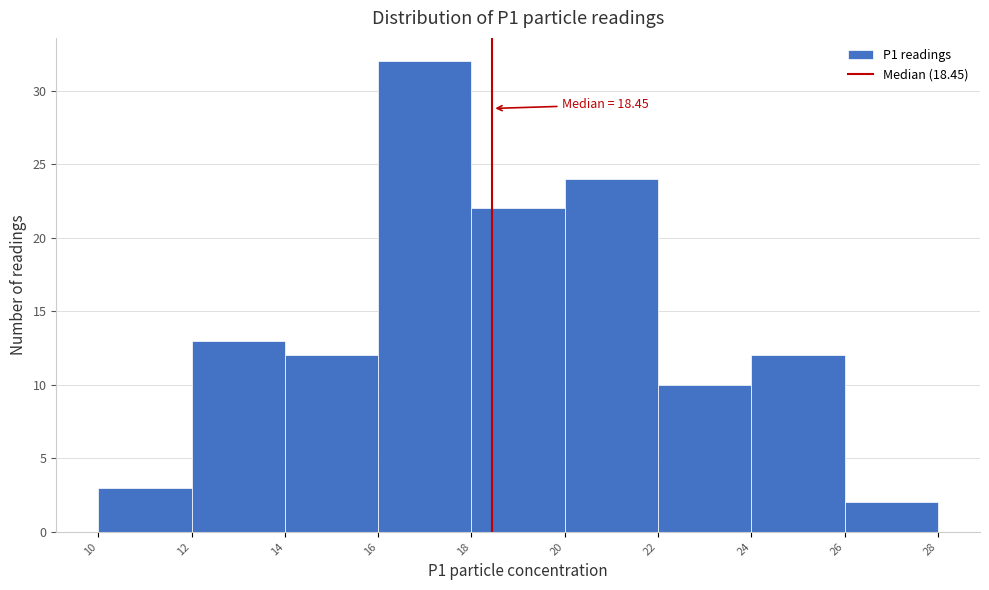

Over which range of the x-axis is the bar tallest?

16 to 18